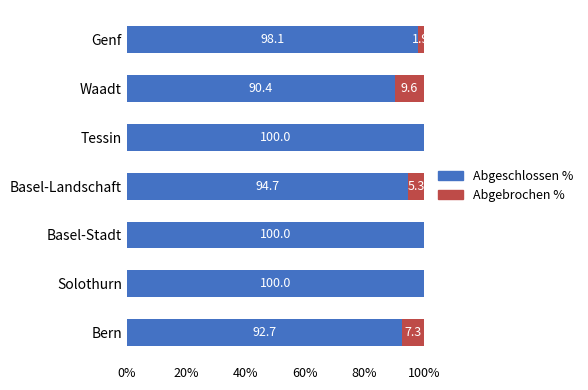

Where is Abgeschlossen % nearest to the value 95?

Basel-Landschaft